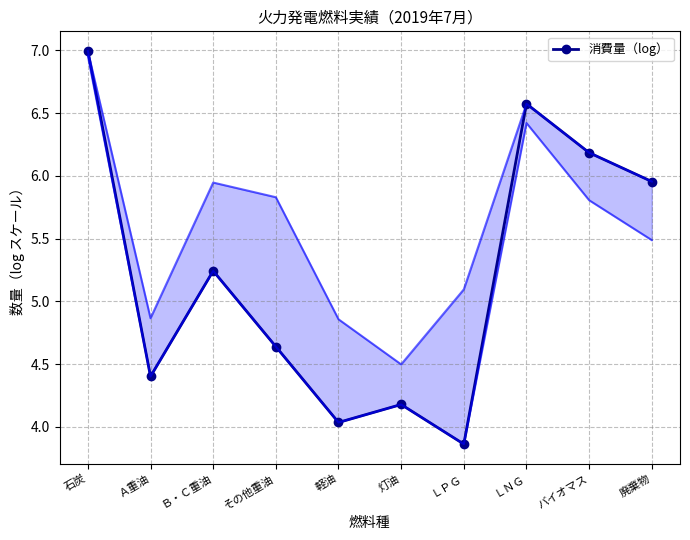

Where is the first local minimum?

Ａ重油